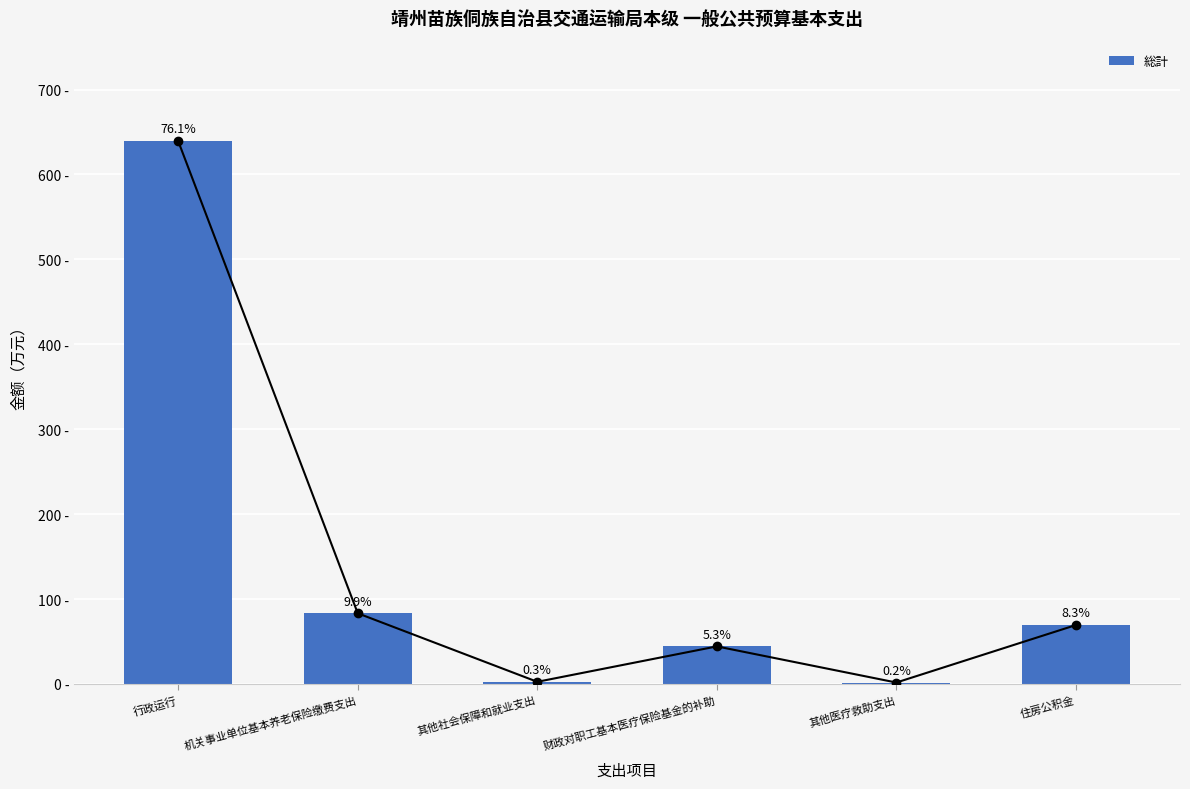

Rank the categories by value from lowest to highest.

其他医疗救助支出, 其他社会保障和就业支出, 财政对职工基本医疗保险基金的补助, 住房公积金, 机关事业单位基本养老保险缴费支出, 行政运行